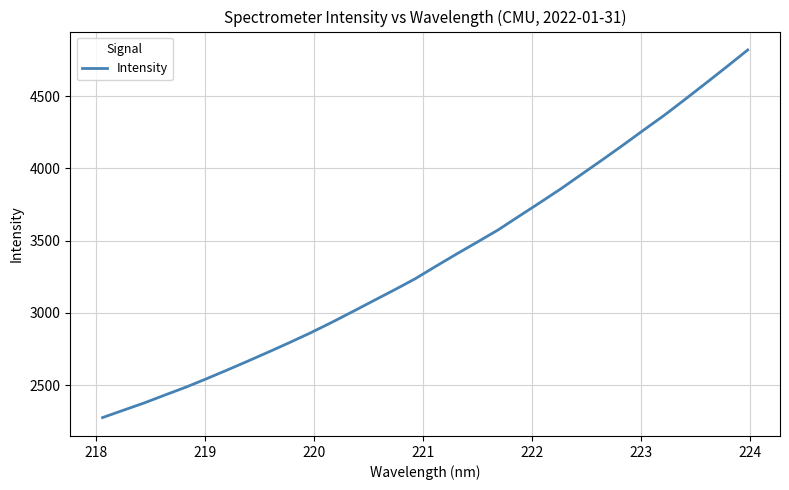

What is the greatest value displayed?

4820.0